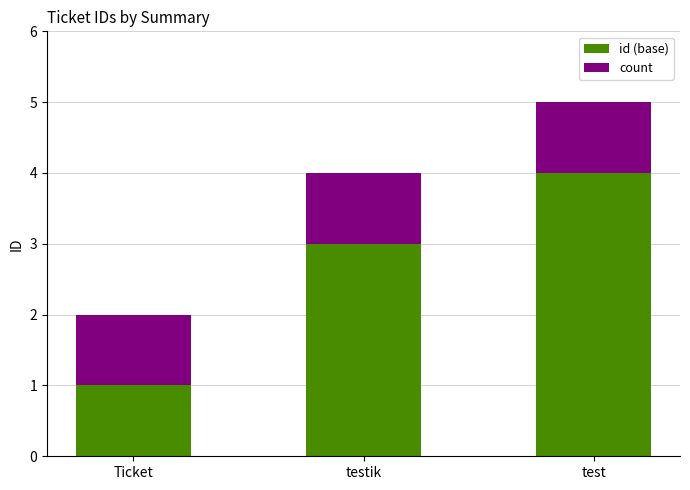

What is the sum of all id (base) values?

8